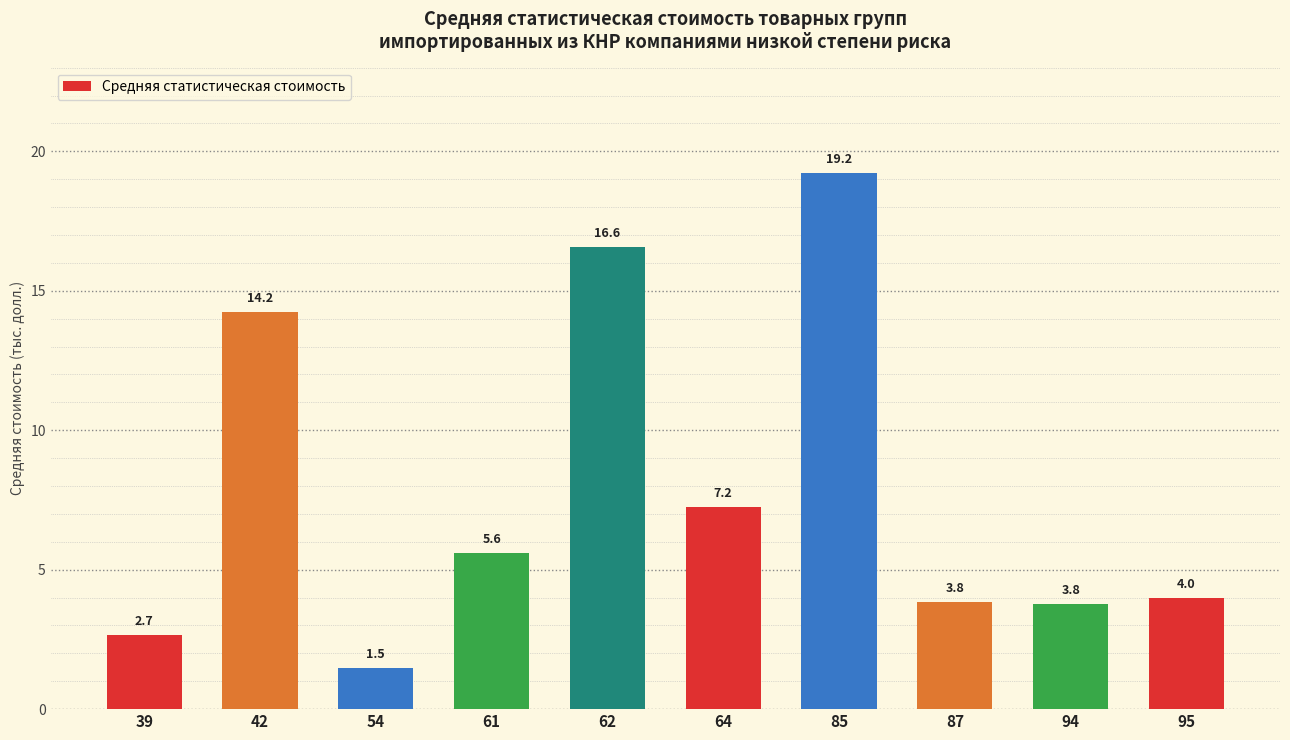

What is the value of the 4th bar from the left?

5.6